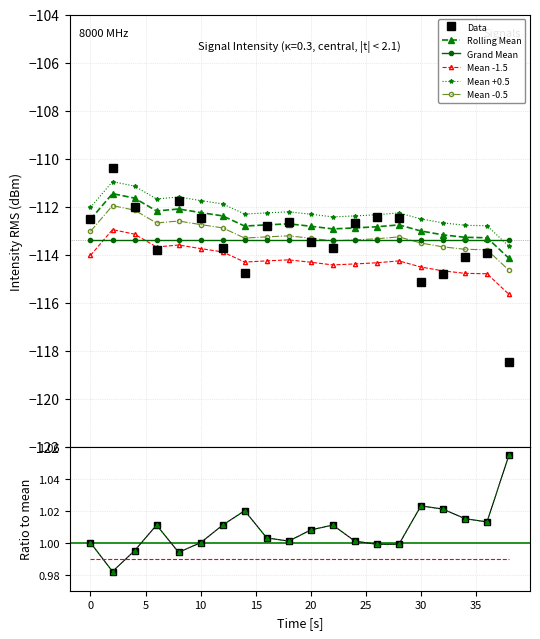

Between which two adjacent categories do intensity(dBm) and rolling_mean first intersect?

2 and 4